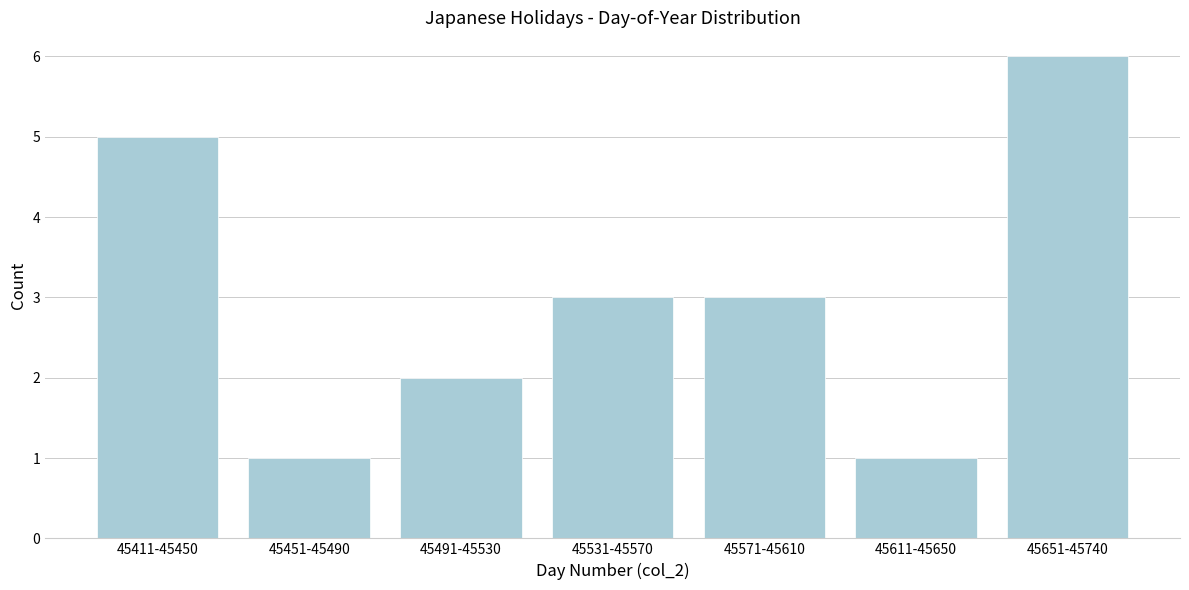

Reading left to right, list all the values displayed in this chart.

45411-45450=5	45451-45490=1	45491-45530=2	45531-45570=3	45571-45610=3	45611-45650=1	45651-45740=6